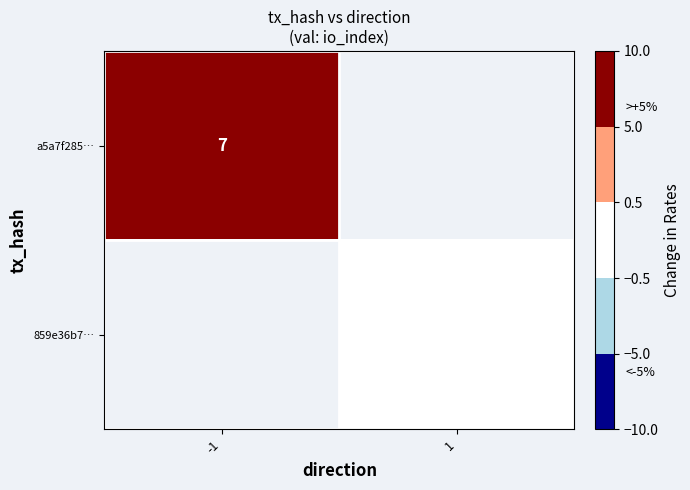

Count the number of data series in this chart.

2